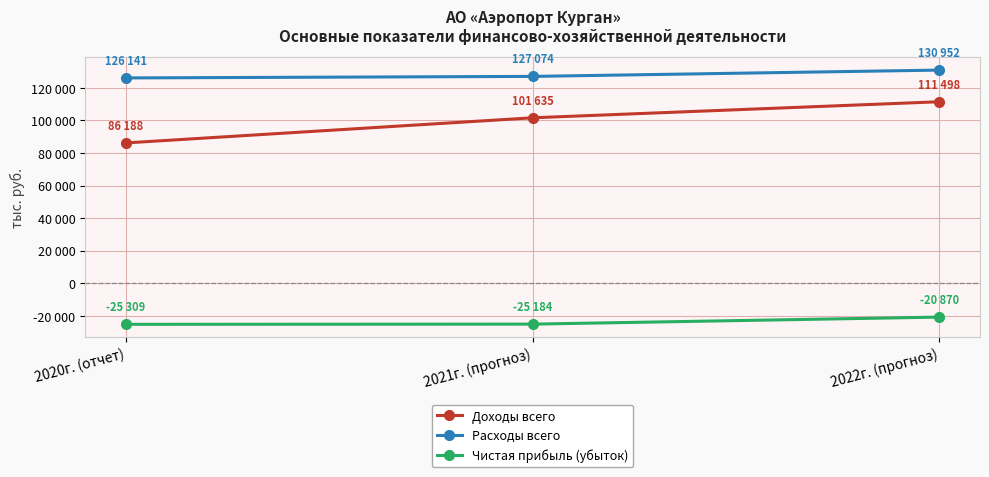

At which label is Чистая прибыль (убыток) closest to -23089?

2021г. (прогноз)